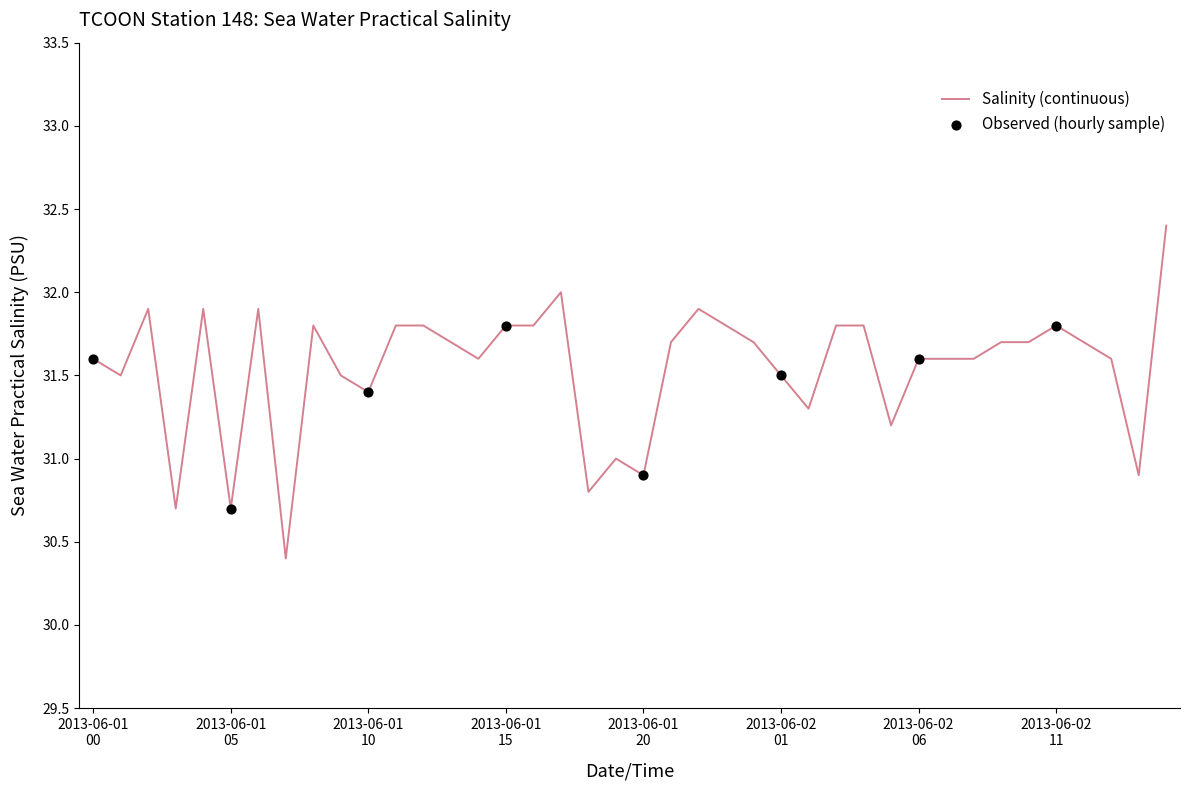

What is the minimum value shown in the chart?

30.4